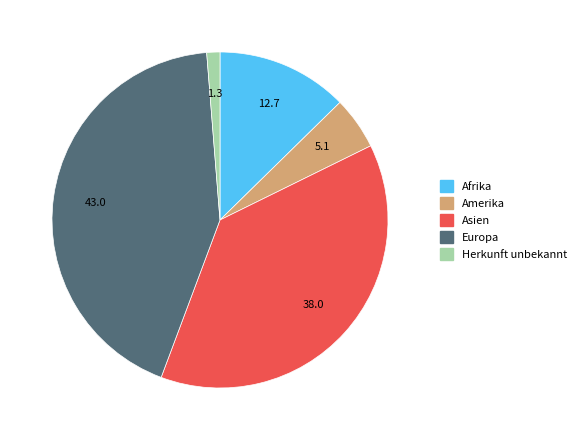

Is there any slice that represents more than half of the pie?

No